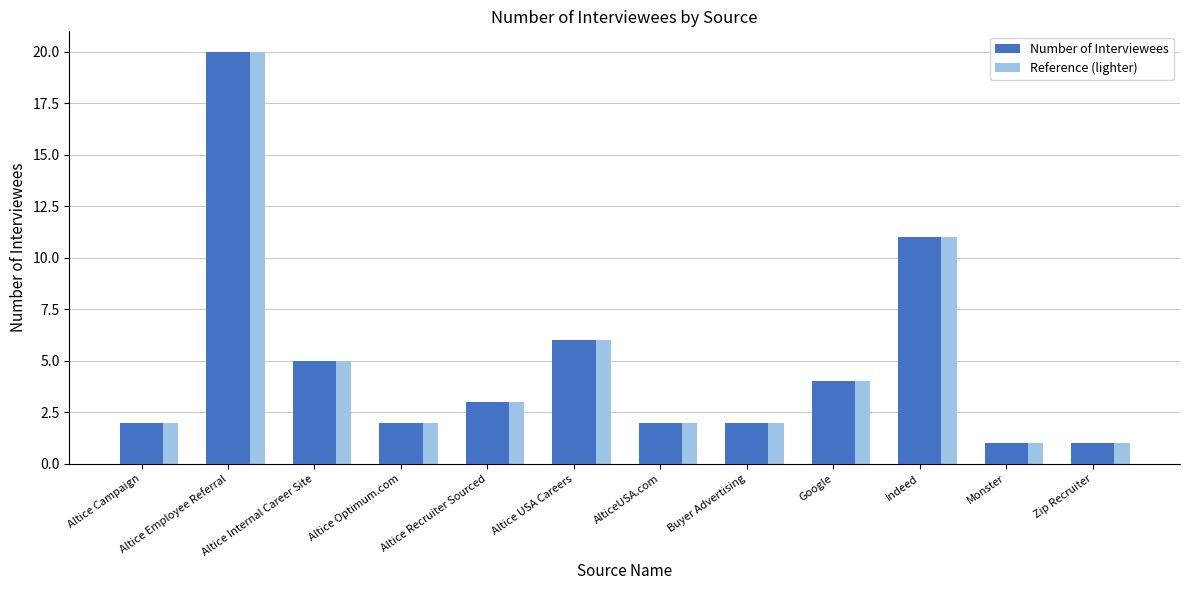

What is the difference between the maximum and second lowest values in the Reference (lighter) series?

19